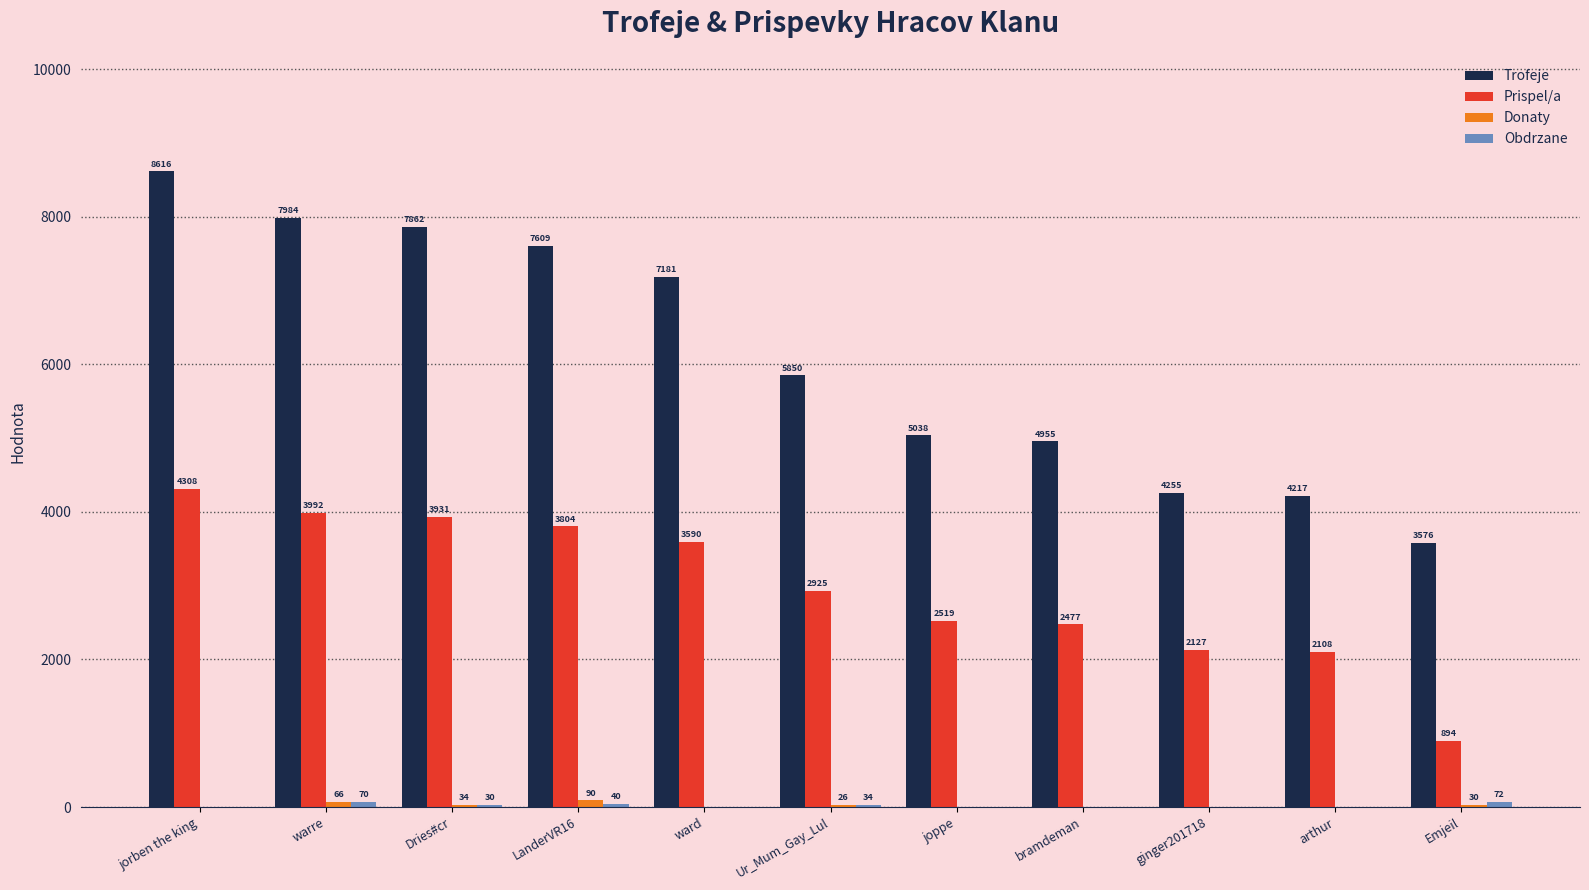

Where is Trofeje nearest to the value 6096?

Ur_Mum_Gay_Lul